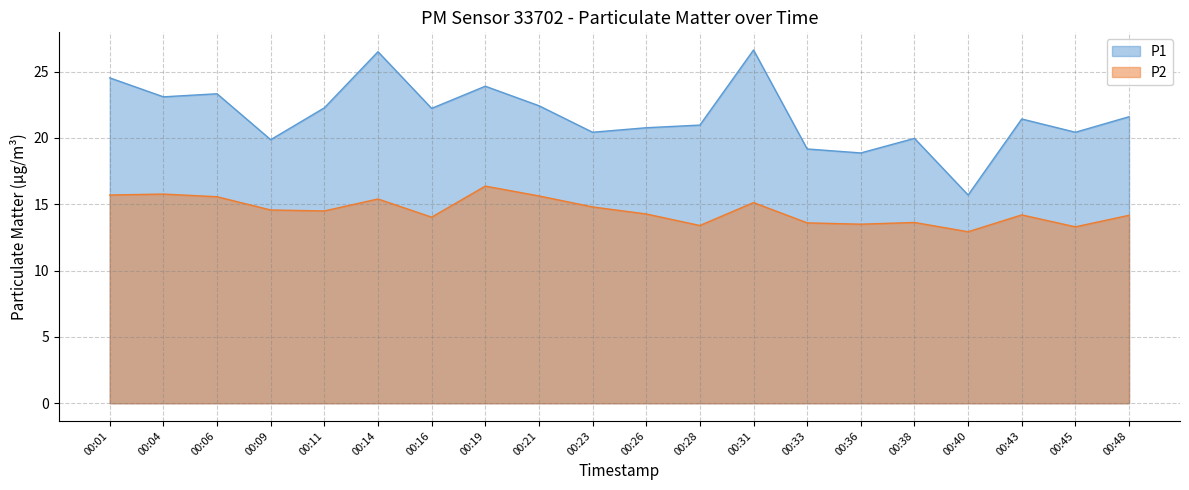

What is the total value across all series at 00:33?

32.8